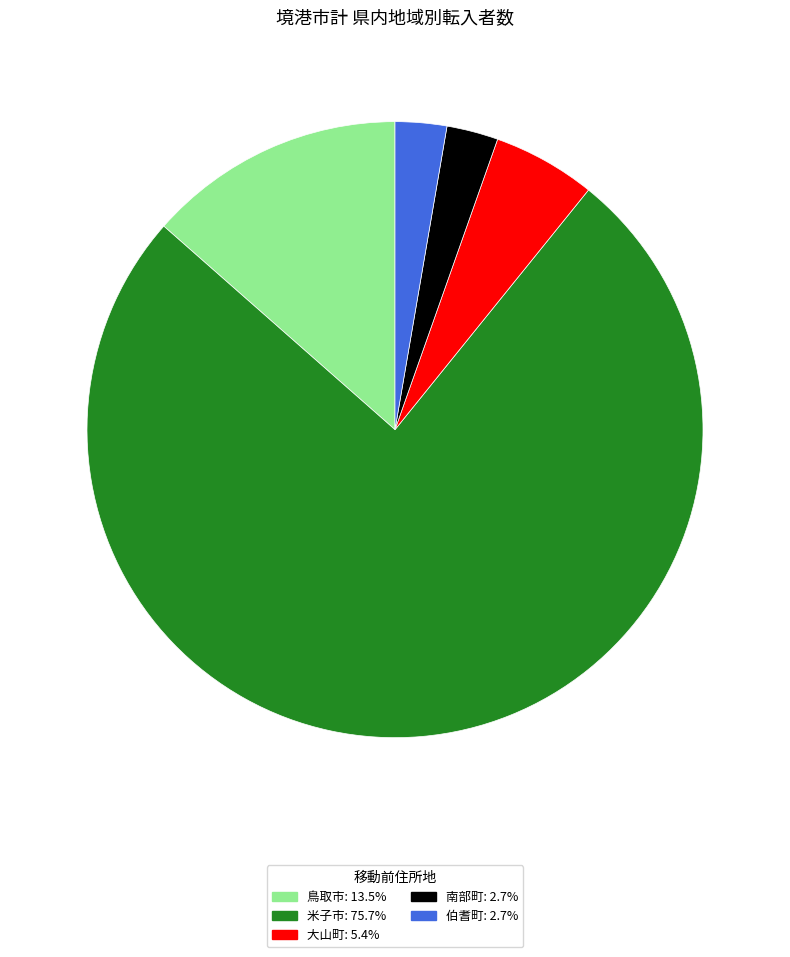

Which slice represents more than half of the pie?

米子市